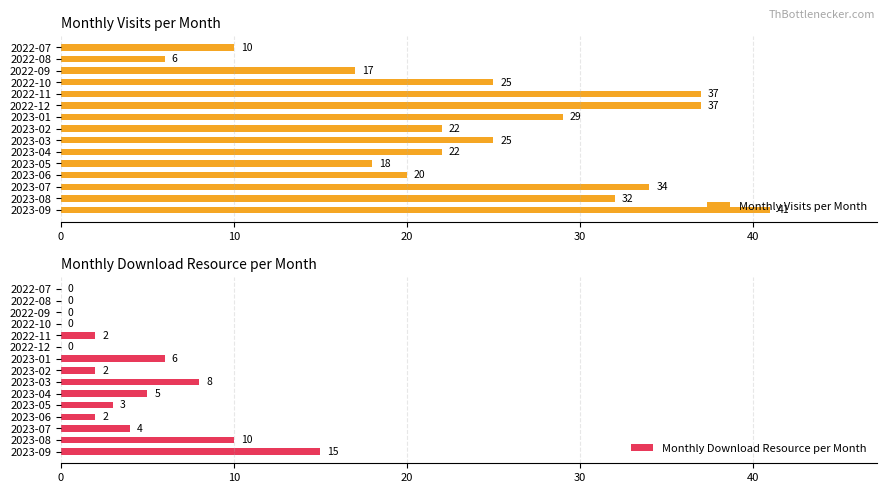

At which label is Monthly Download Resource per Month closest to 7?

2023-01